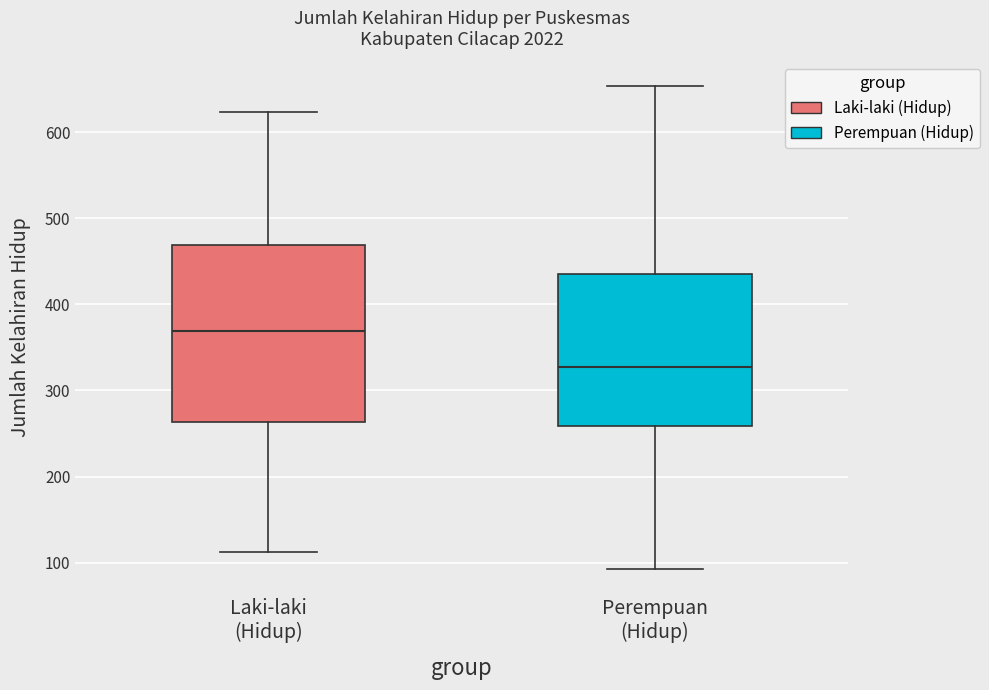

Which box is the tallest, from its lower edge to its upper edge?

Laki-laki (Hidup)